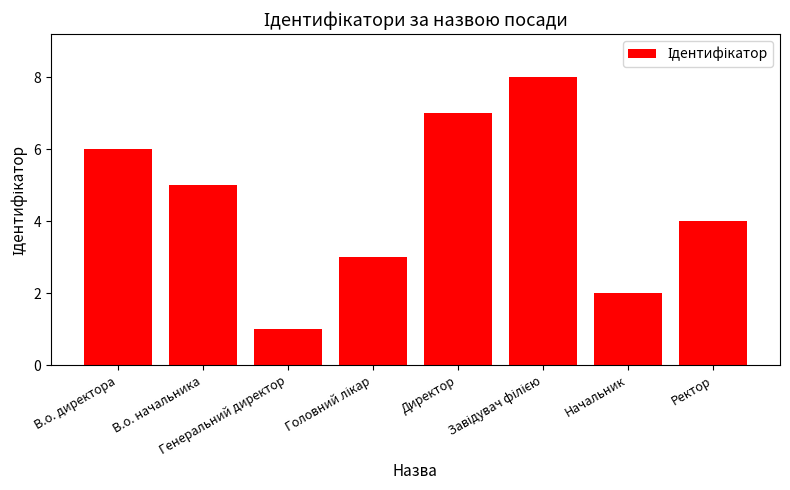

Does the chart contain stacked bars?

No